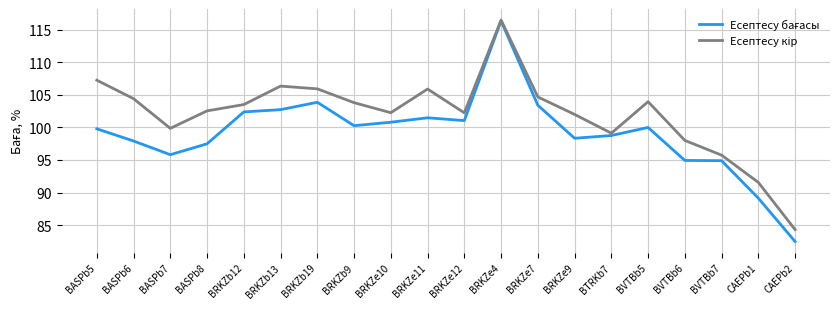

What is the greatest value displayed?

116.5